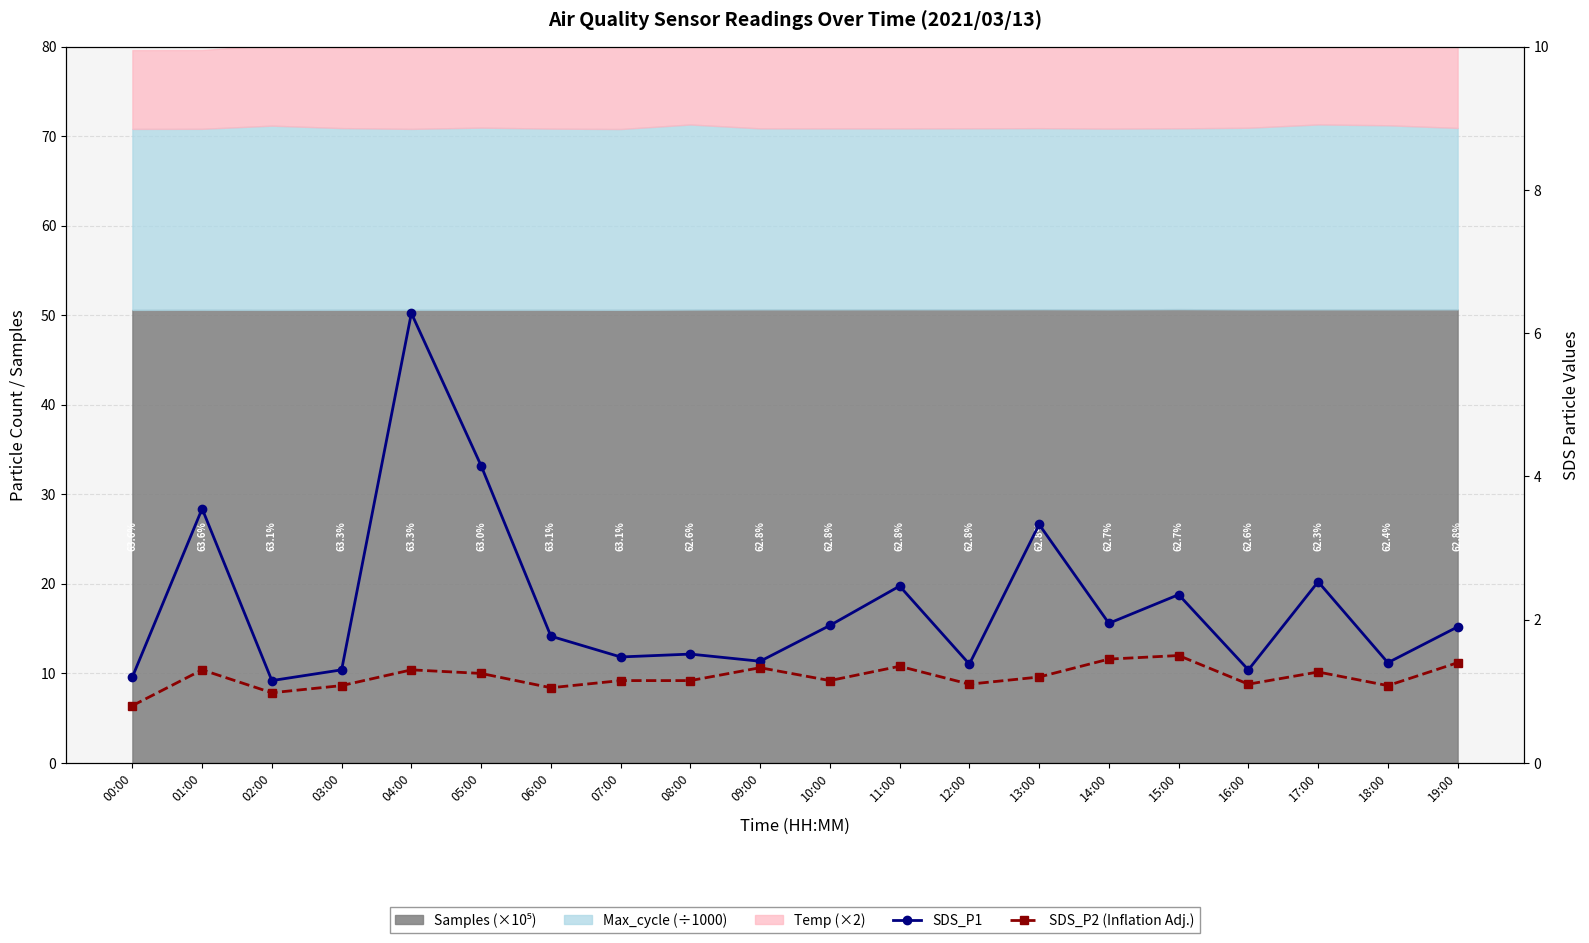

What is the approximate value of SDS_P1 at 06:00?

1.8